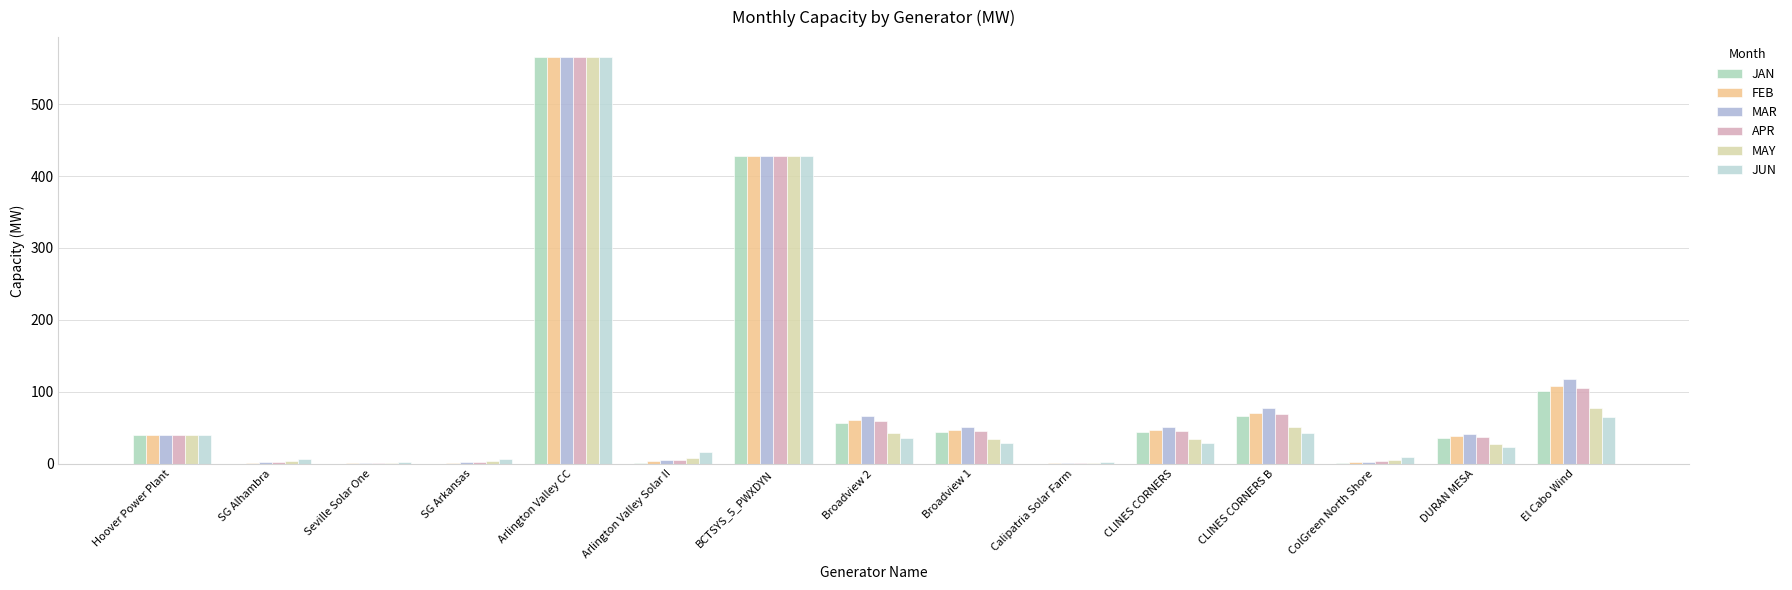

What is the difference between the highest and lowest values at Arlington Valley Solar II?

16.1